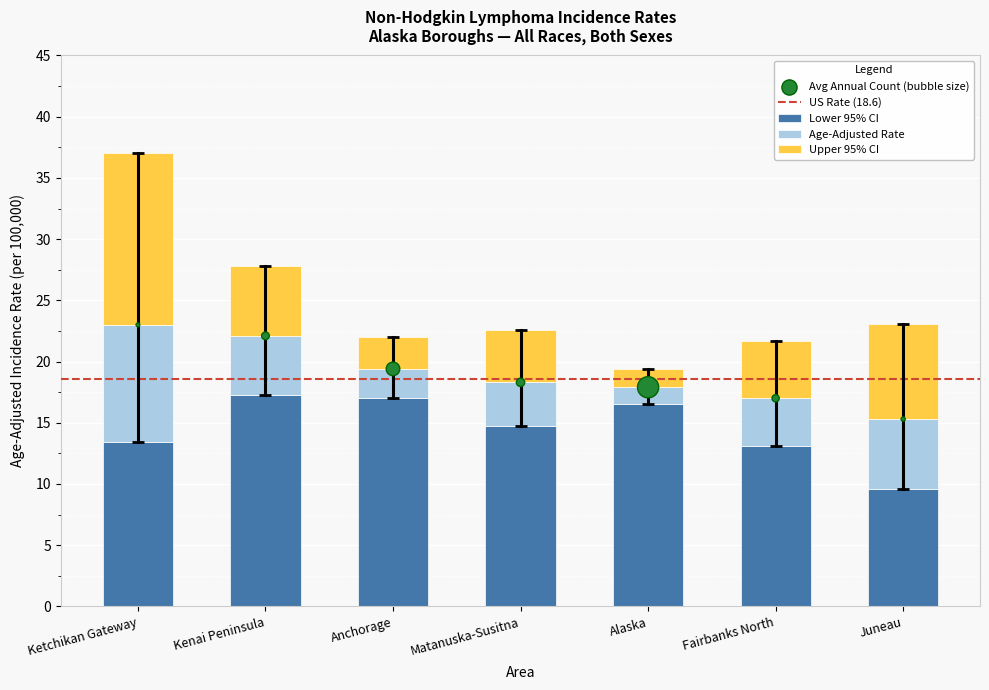

What is the total value across all series at Juneau?

24.9